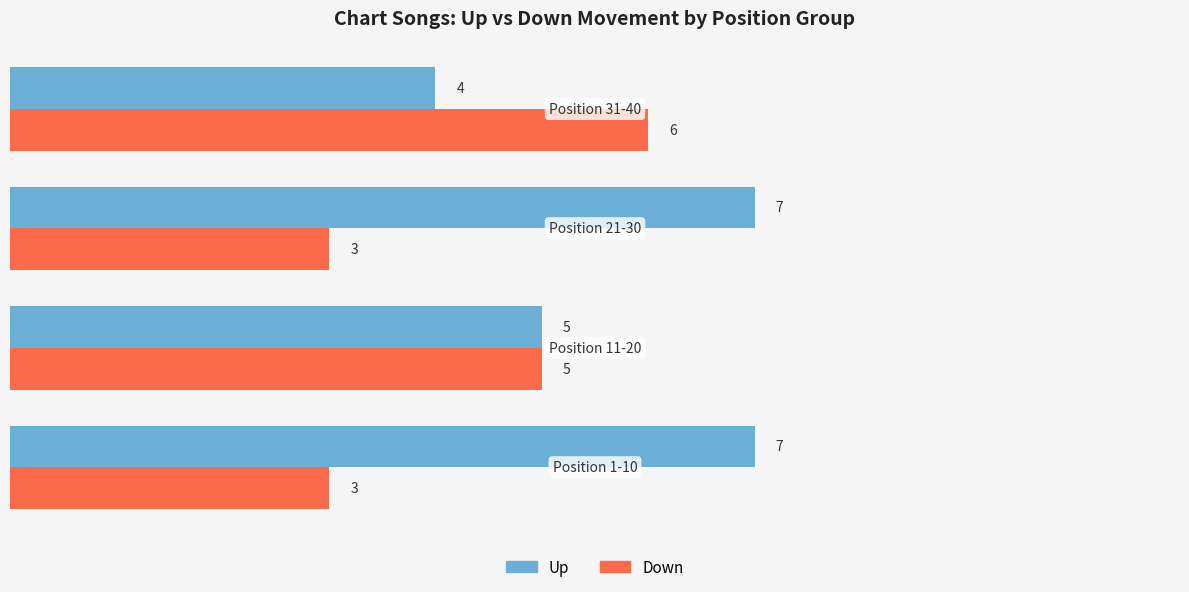

What is the greatest value displayed?

7